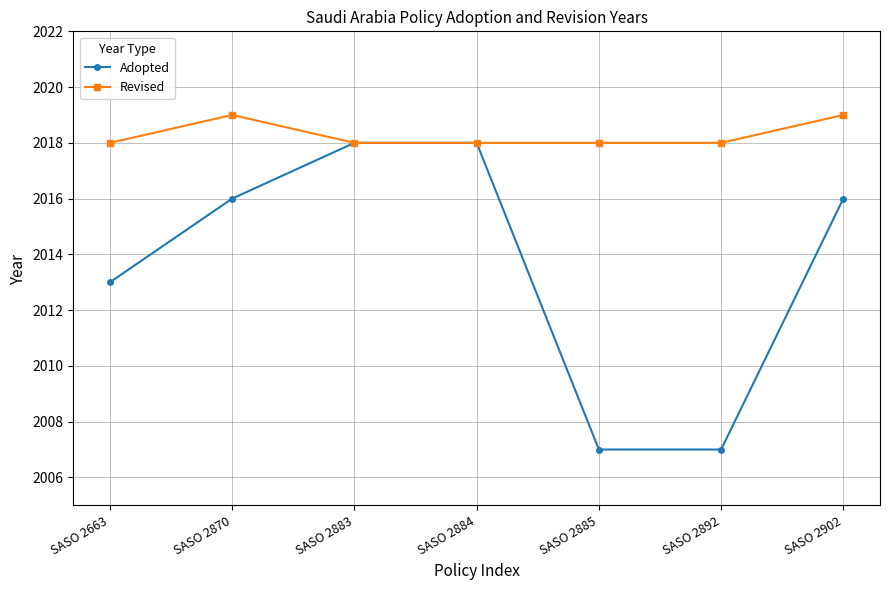

Does the chart display data point markers on the line(s)?

Yes